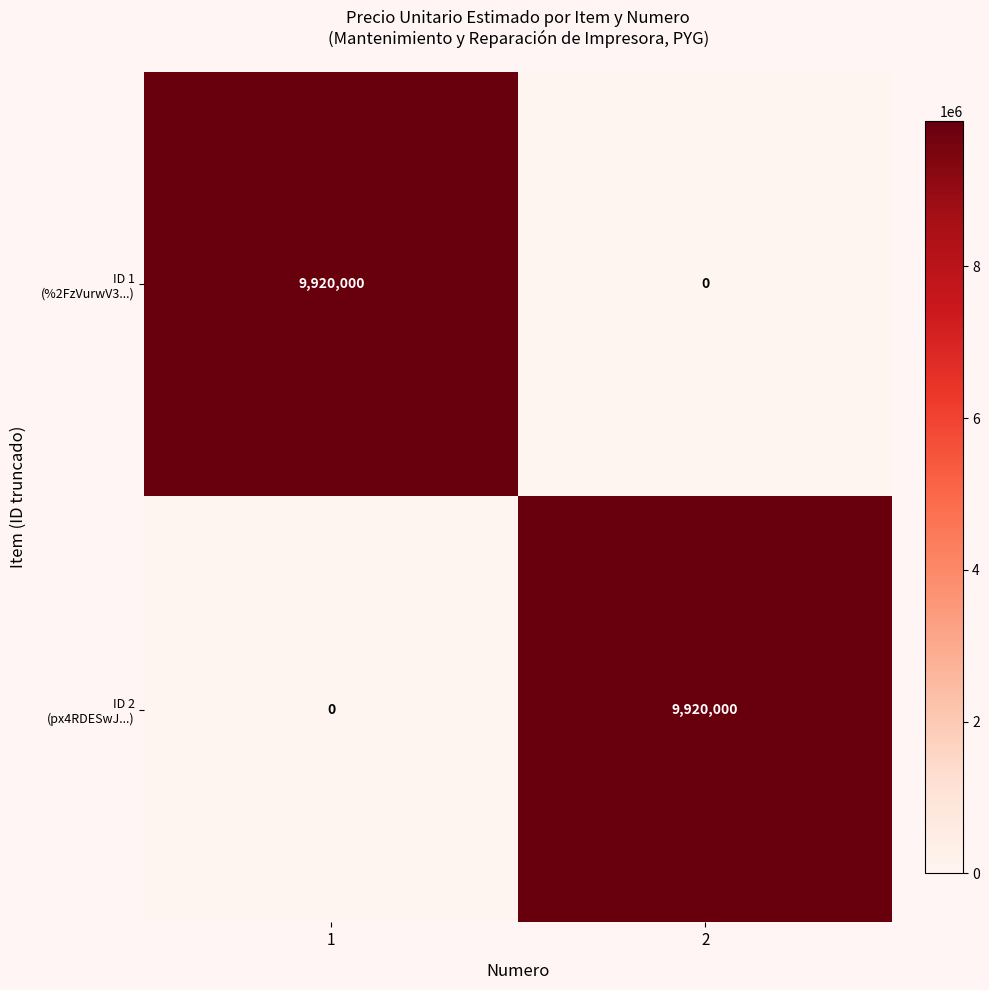

How many distinct data groups are displayed?

2